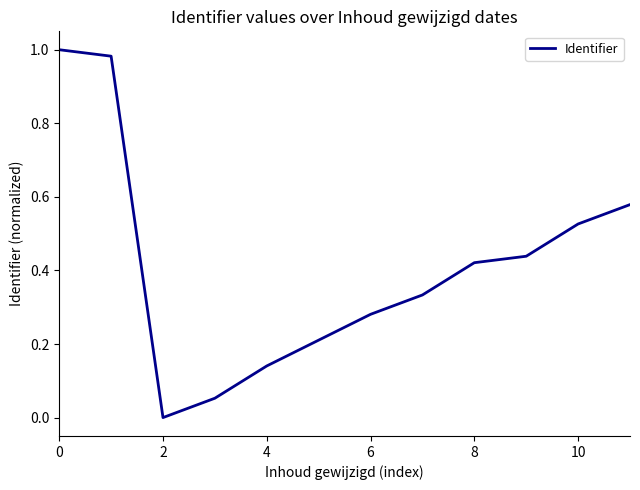

How many categories are shown in the chart?

12